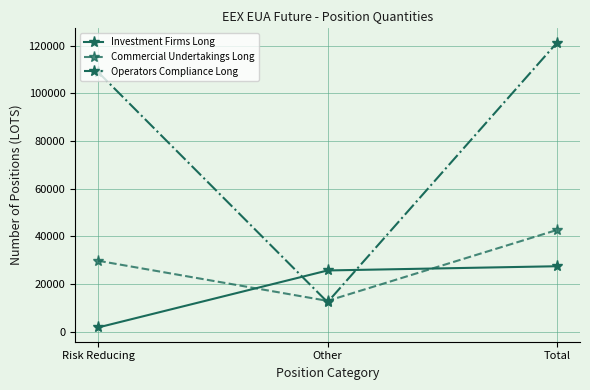

List the labels in order of Operators Compliance Long value, largest first.

Total, Risk Reducing, Other